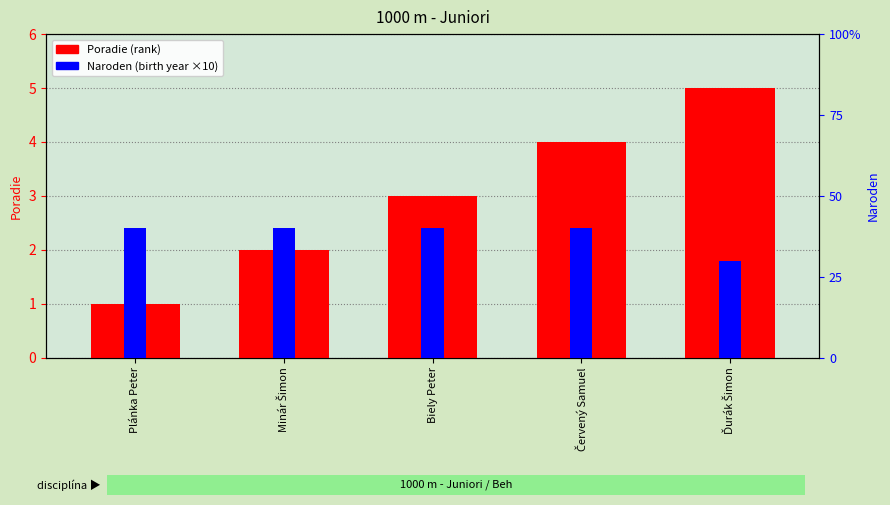

What is the label of the 4th bar from the right?

Minár Šimon